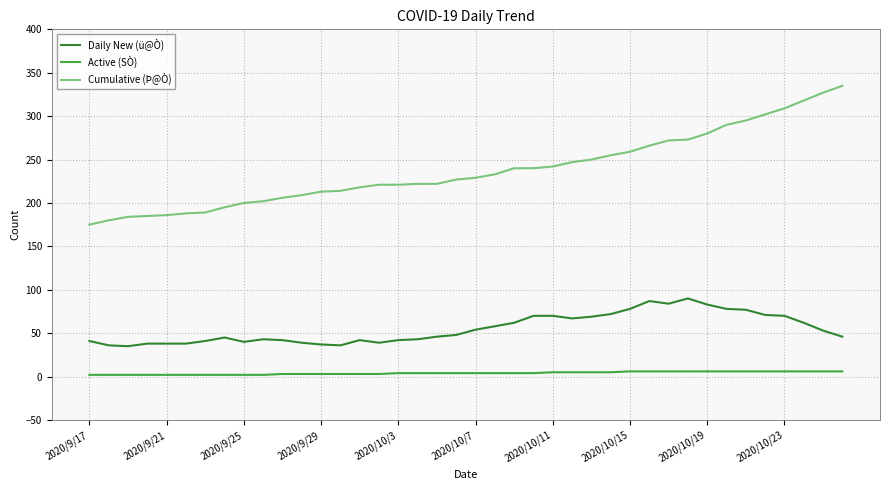

What is the difference between the maximum and minimum values in the Daily New (ü@Ò) series?

55